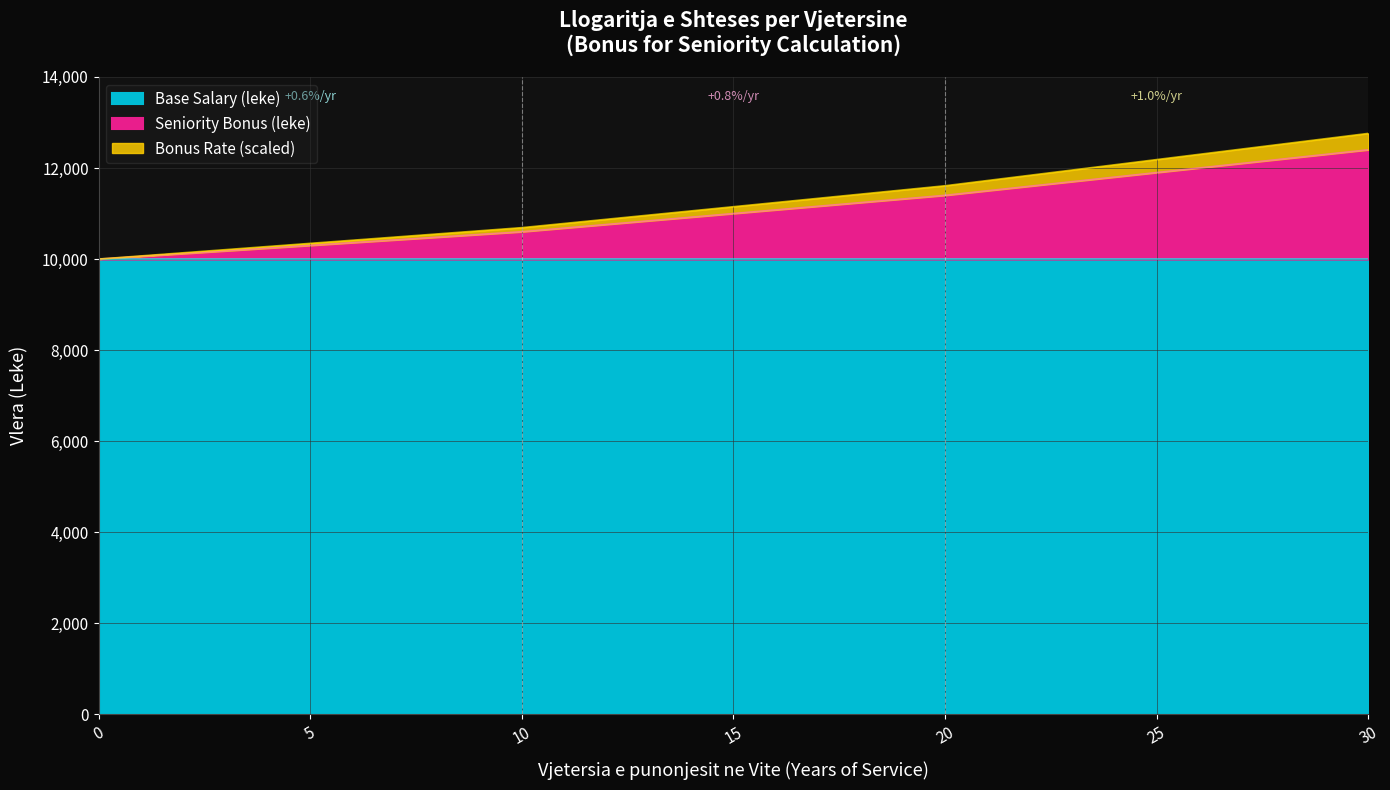

What are all the series names shown in the legend?

Base Salary (leke), Seniority Bonus (leke), Bonus Rate (scaled)